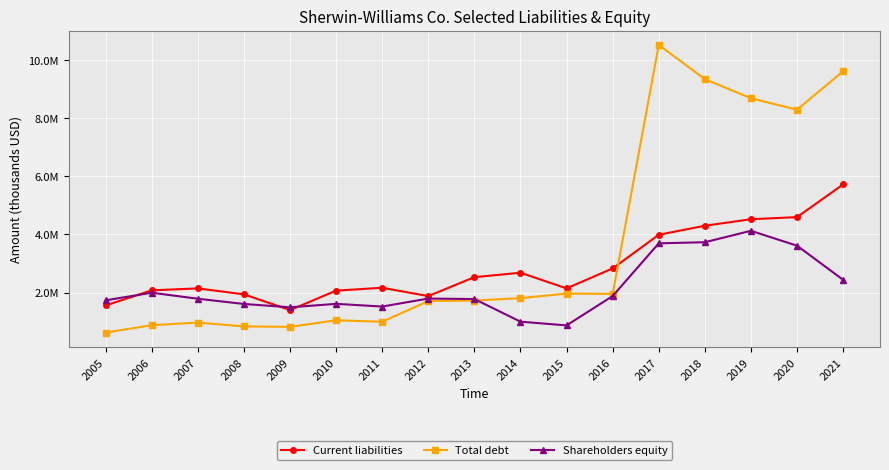

What value does the Current liabilities series have at 2021, to the nearest 10?

5719500